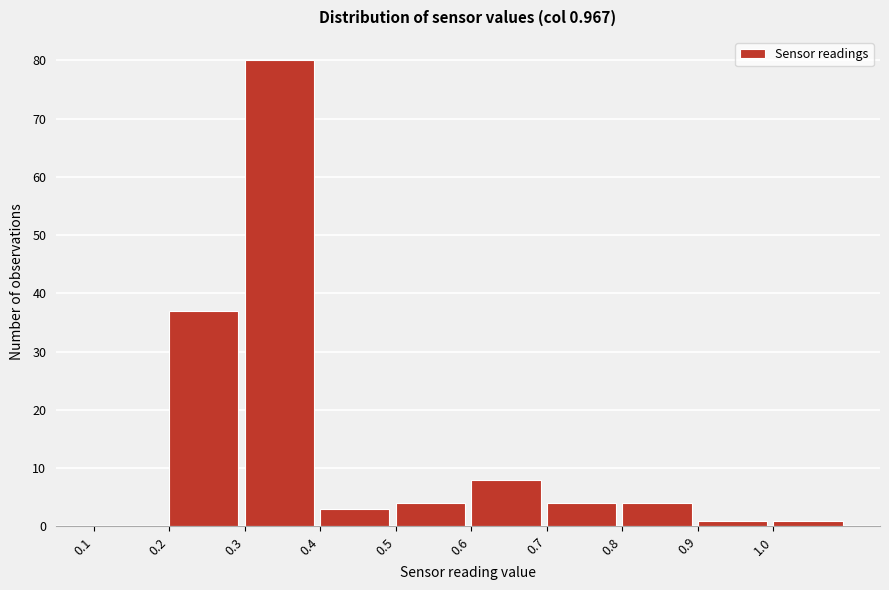

Which range on the x-axis has the tallest bar?

0.3 to 0.4